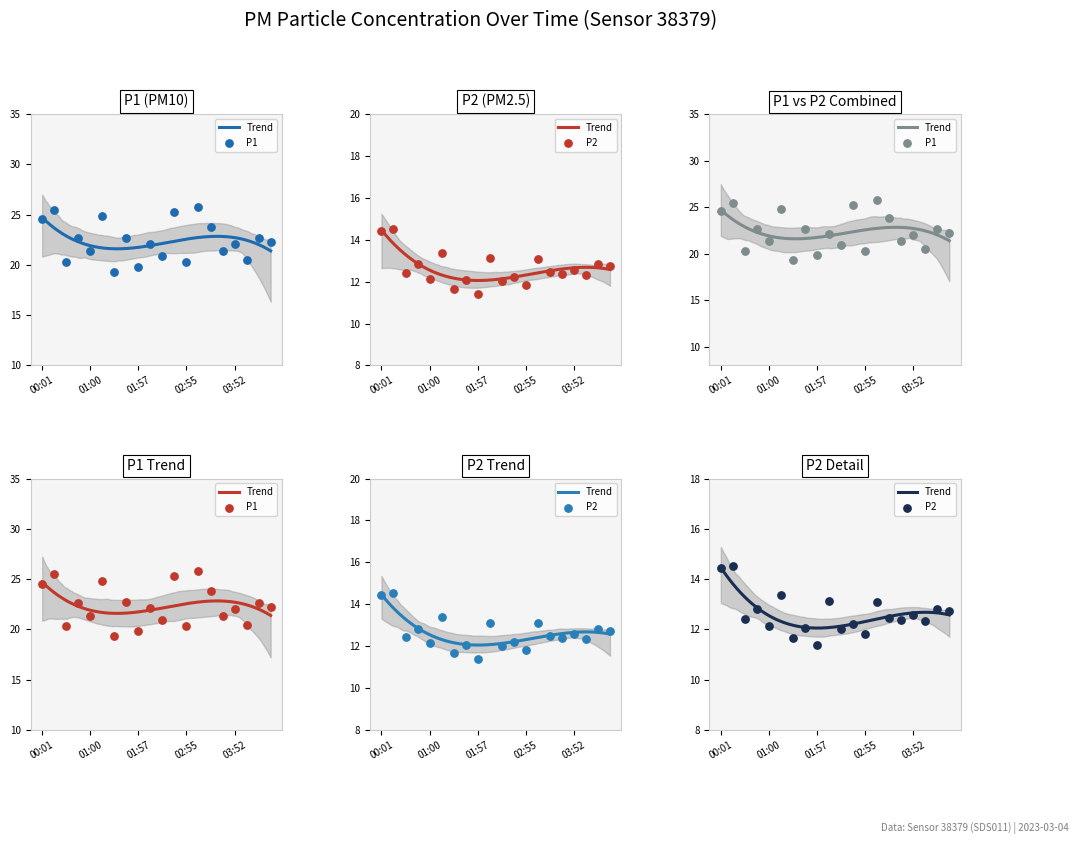

Is the value of P2 at 00:16 greater than the value of P1 at 01:29?

No